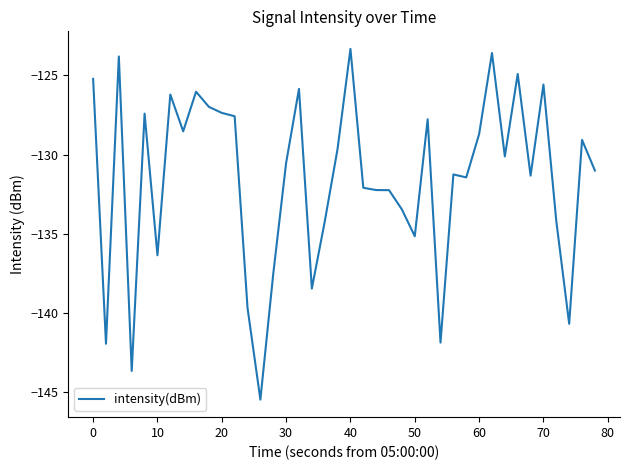

What is the difference between the maximum and minimum values?

22.1